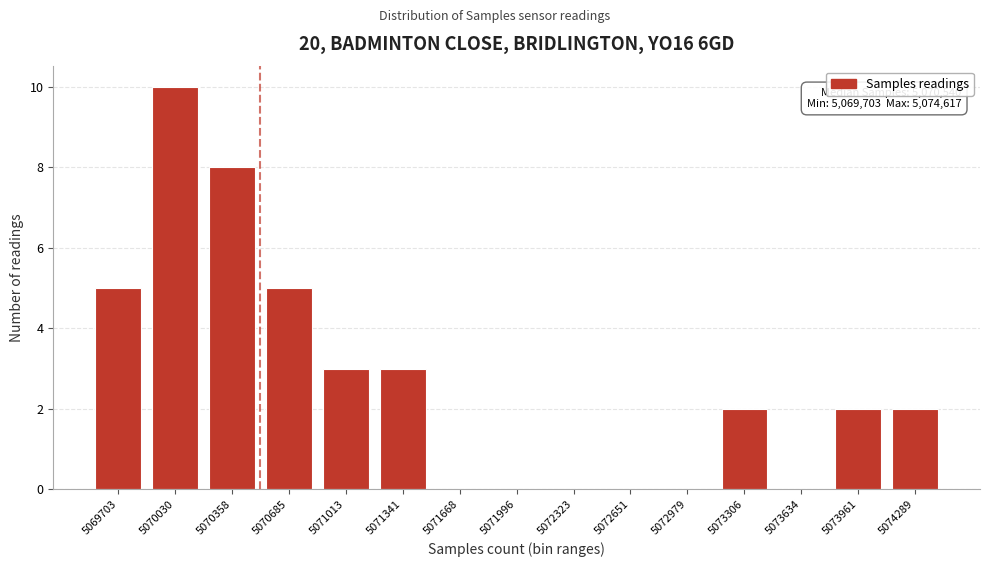

Reading right to left, transcribe all the data shown in this chart.

5074289=2	5073961=2	5073634=0	5073306=2	5072979=0	5072651=0	5072323=0	5071996=0	5071668=0	5071341=3	5071013=3	5070685=5	5070358=8	5070030=10	5069703=5